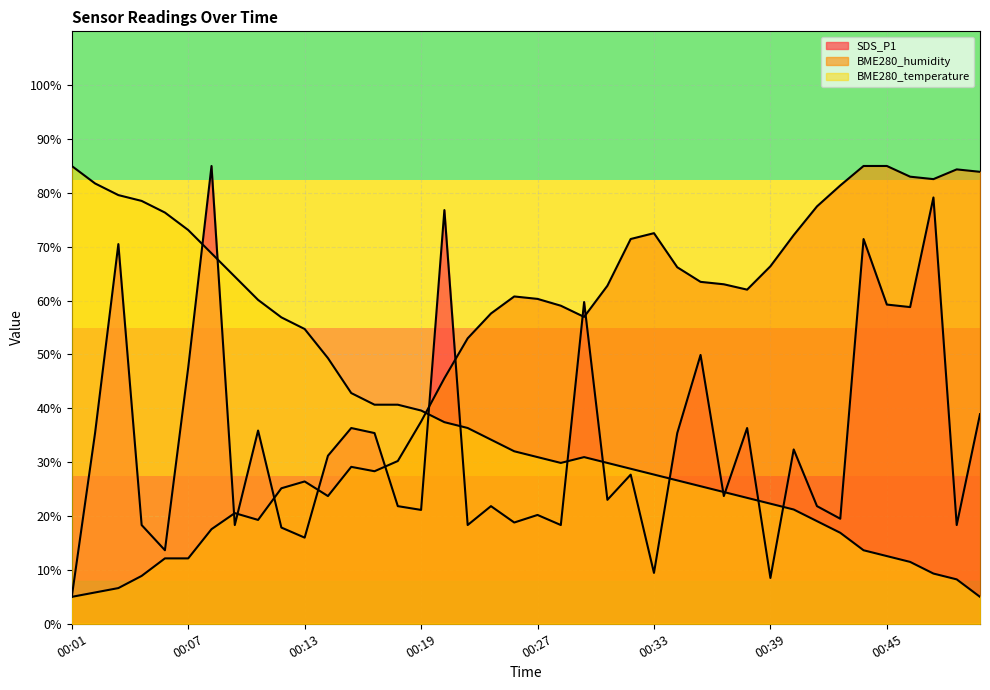

Reading right to left, transcribe all the data shown in this chart.

SDS_P1: 00:50=38.9	00:49=18.3	00:48=79.2	00:47=58.8	00:45=59.3	00:44=71.4	00:43=19.5	00:42=21.8	00:40=32.4	00:39=8.5	00:38=36.3	00:37=23.7	00:35=49.9	00:34=35.4	00:33=9.4	00:32=27.7	00:30=23.0	00:29=59.7	00:28=18.3	00:27=20.2	00:25=18.8	00:24=21.8	00:23=18.3	00:22=76.8	00:19=21.1	00:18=21.8	00:17=35.4	00:16=36.3	00:14=31.2	00:13=16.0	00:12=17.9	00:11=35.9	00:09=18.3	00:08=85.0	00:07=47.6	00:06=13.7	00:04=18.3	00:03=70.5	00:02=35.4	00:01=5.0
BME280_humidity: 00:50=83.9	00:49=84.4	00:48=82.6	00:47=83.0	00:45=85.0	00:44=85.0	00:43=81.4	00:42=77.5	00:40=72.2	00:39=66.4	00:38=62.0	00:37=63.0	00:35=63.5	00:34=66.2	00:33=72.5	00:32=71.4	00:30=62.8	00:29=57.0	00:28=59.1	00:27=60.3	00:25=60.8	00:24=57.6	00:23=53.0	00:22=45.6	00:19=37.5	00:18=30.2	00:17=28.3	00:16=29.1	00:14=23.7	00:13=26.4	00:12=25.2	00:11=19.3	00:09=20.5	00:08=17.6	00:07=12.1	00:06=12.1	00:04=8.9	00:03=6.6	00:02=5.8	00:01=5.0
BME280_temperature: 00:50=5.0	00:49=8.2	00:48=9.3	00:47=11.5	00:45=12.6	00:44=13.6	00:43=16.9	00:42=19.1	00:40=21.2	00:39=22.3	00:38=23.4	00:37=24.5	00:35=25.5	00:34=26.6	00:33=27.7	00:32=28.8	00:30=29.9	00:29=30.9	00:28=29.9	00:27=30.9	00:25=32.0	00:24=34.2	00:23=36.4	00:22=37.4	00:19=39.6	00:18=40.7	00:17=40.7	00:16=42.8	00:14=49.3	00:13=54.7	00:12=56.9	00:11=60.1	00:09=64.5	00:08=68.8	00:07=73.1	00:06=76.4	00:04=78.5	00:03=79.6	00:02=81.8	00:01=85.0